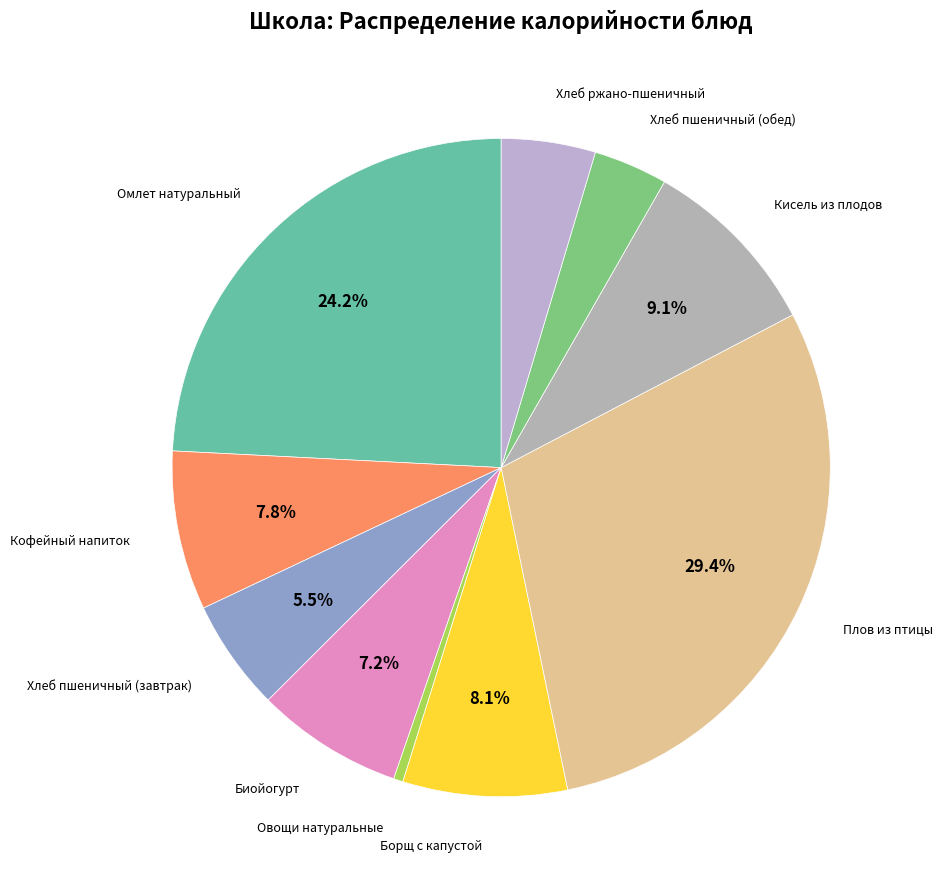

How many slices are in this pie chart?

10